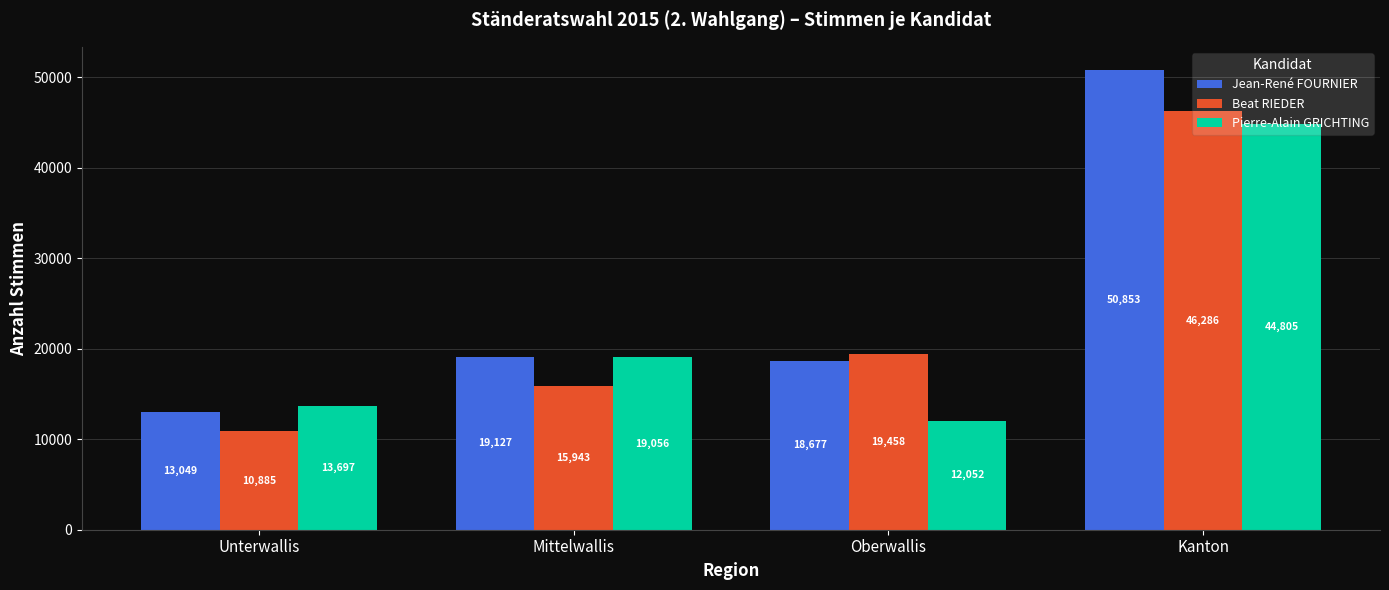

At which category does the chart reach its peak across all series?

Kanton